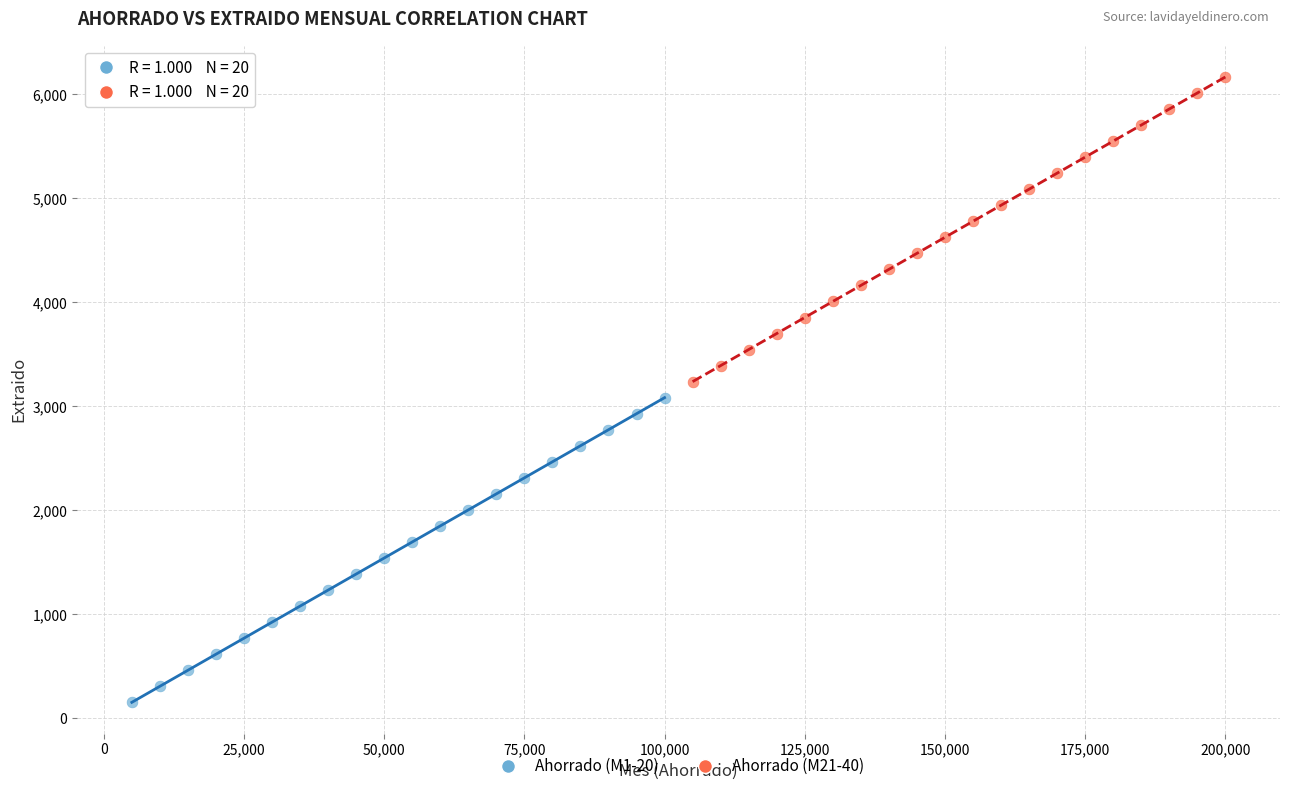

Which series contains the highest Y value?

Ahorrado (M21-40)